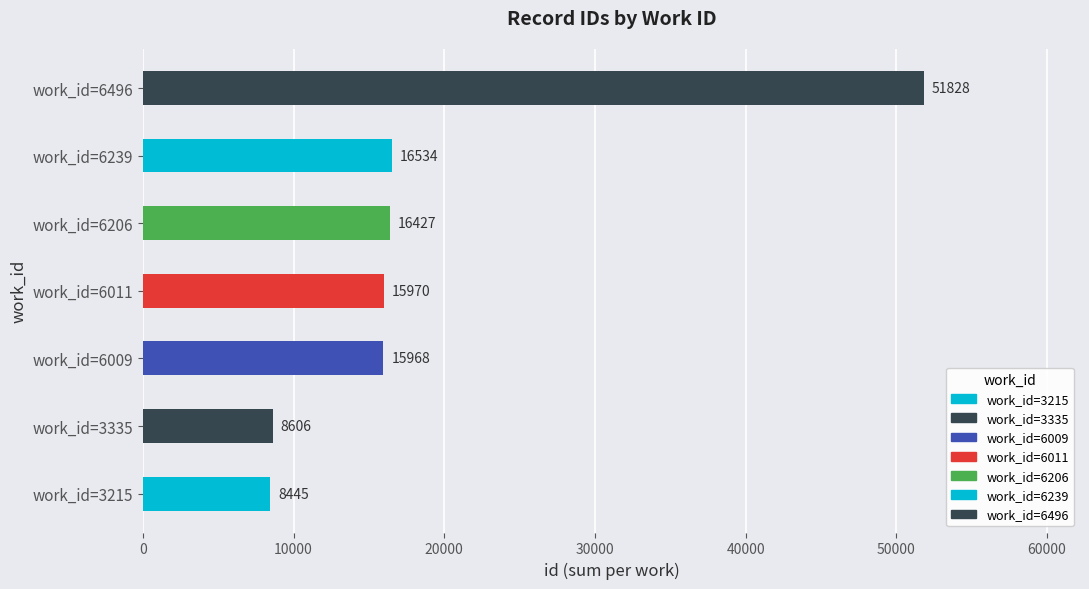

Rank the categories by value from lowest to highest.

work_id=3215, work_id=3335, work_id=6009, work_id=6011, work_id=6206, work_id=6239, work_id=6496